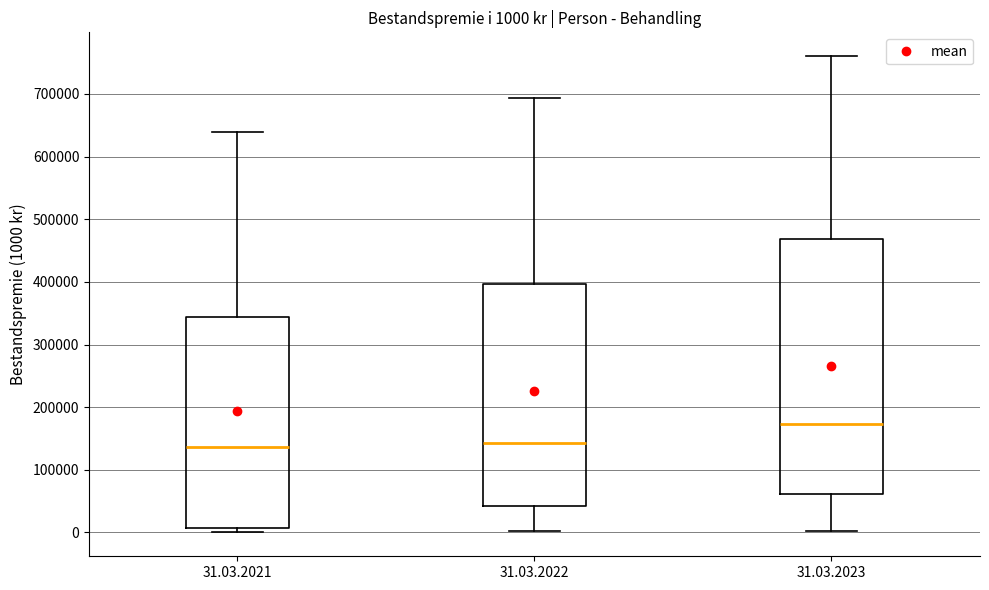

Comparing the boxes themselves (not the whiskers), which one is the tallest?

31.03.2023